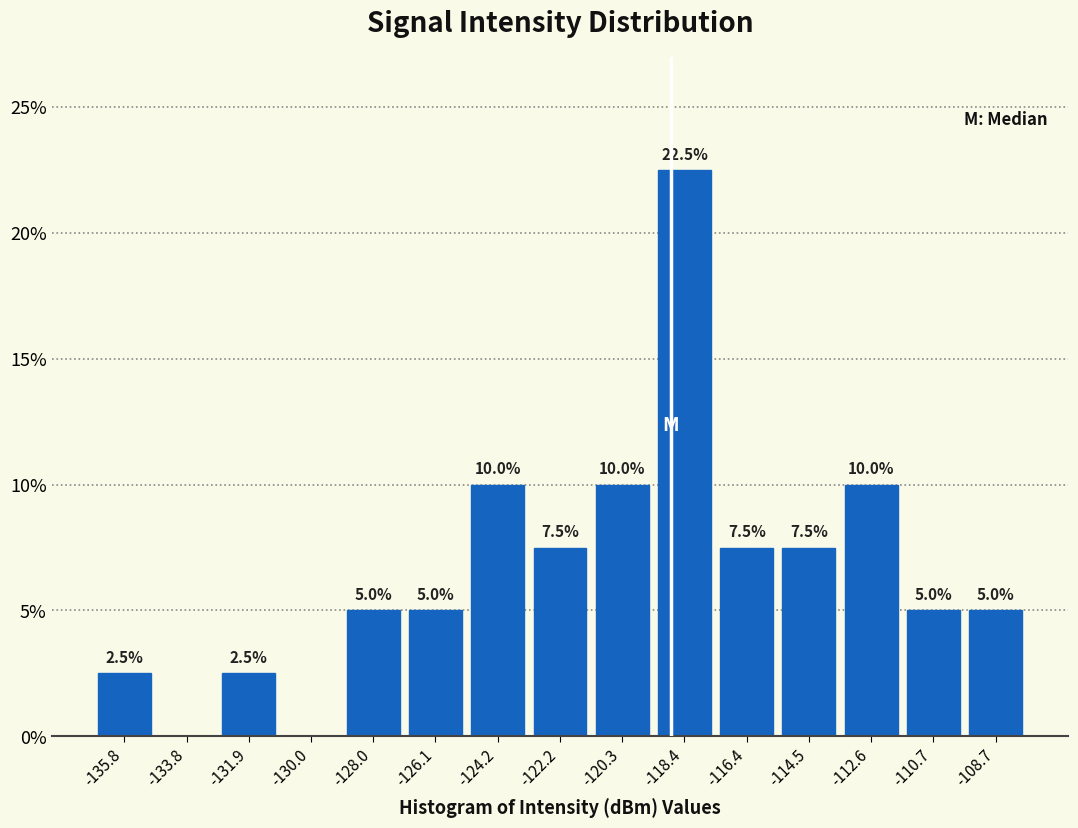

Over which range of the x-axis is the bar tallest?

-119.4 to -117.4